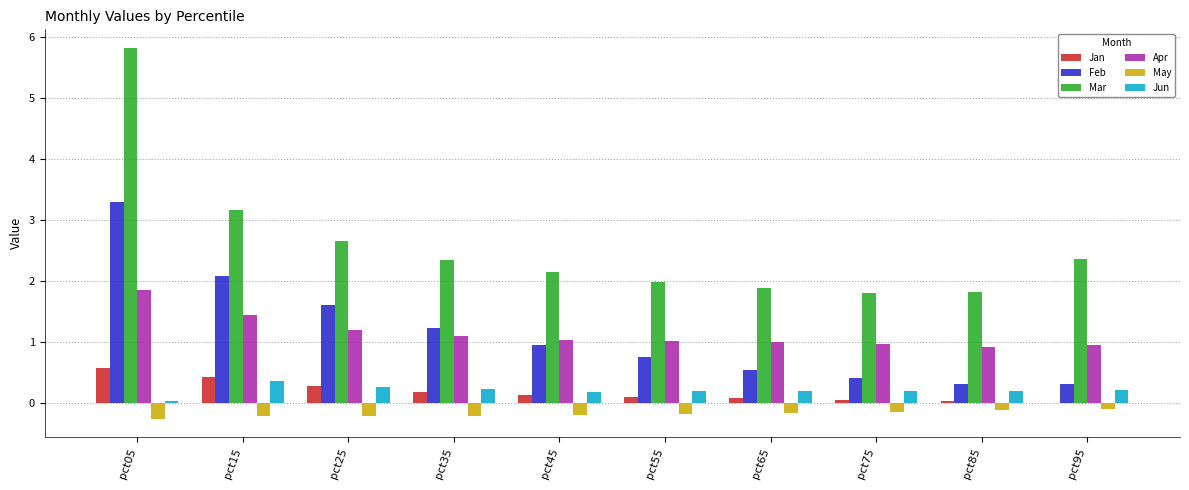

What is the sum of all May values?

-1.8